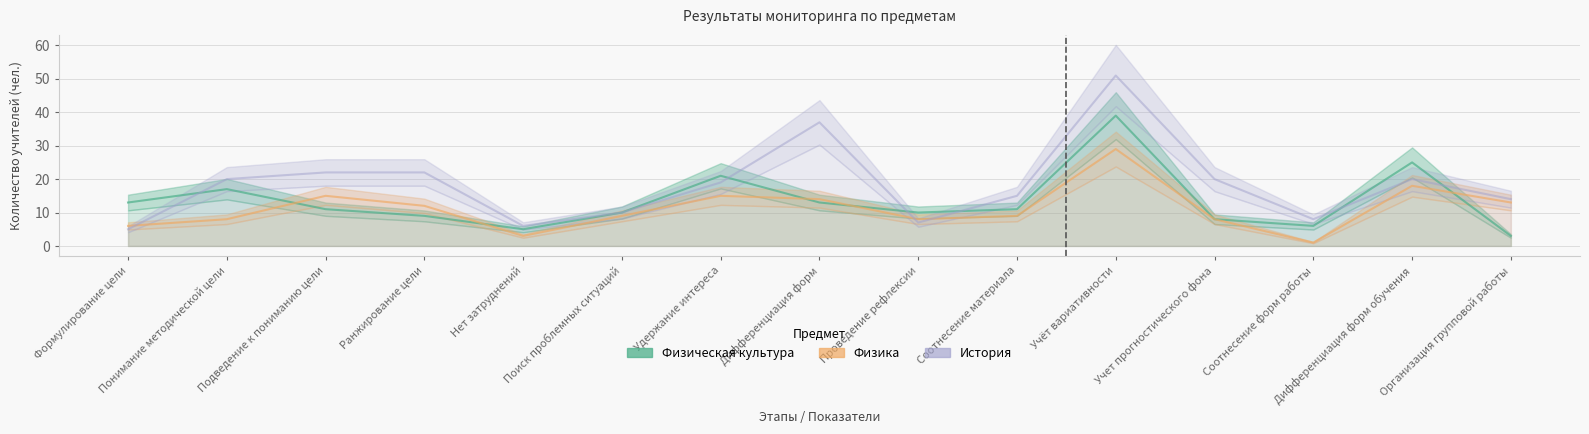

Which label corresponds to the largest value in the chart?

Учёт вариативности